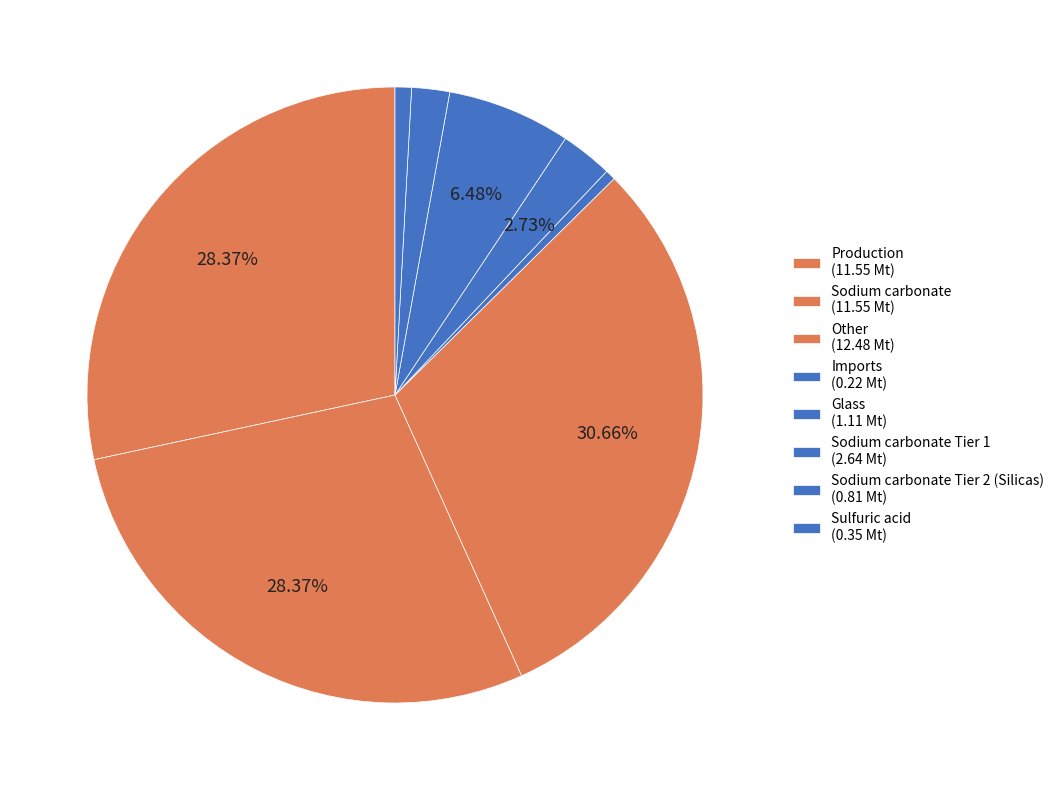

Count the number of slices in the pie.

8